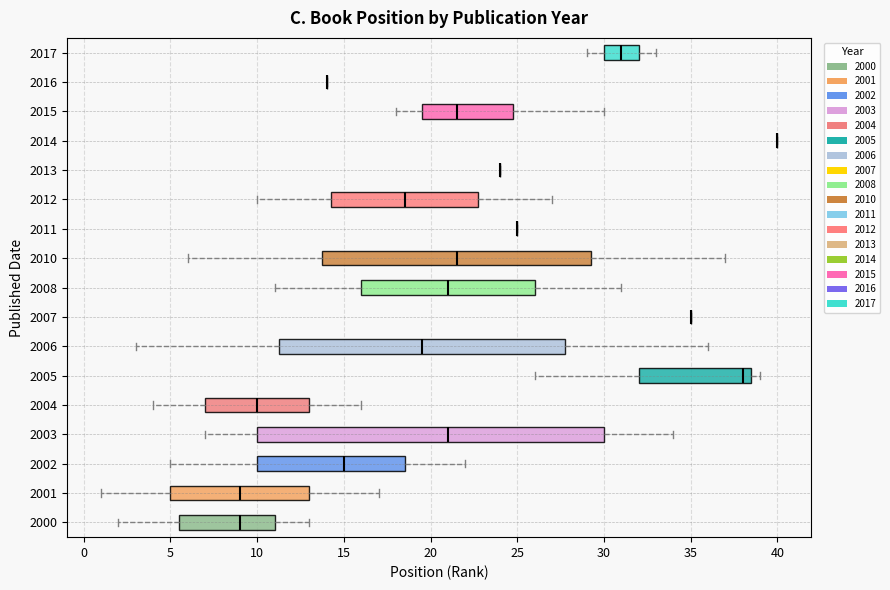

Comparing the boxes themselves (not the whiskers), which one is the widest?

2003